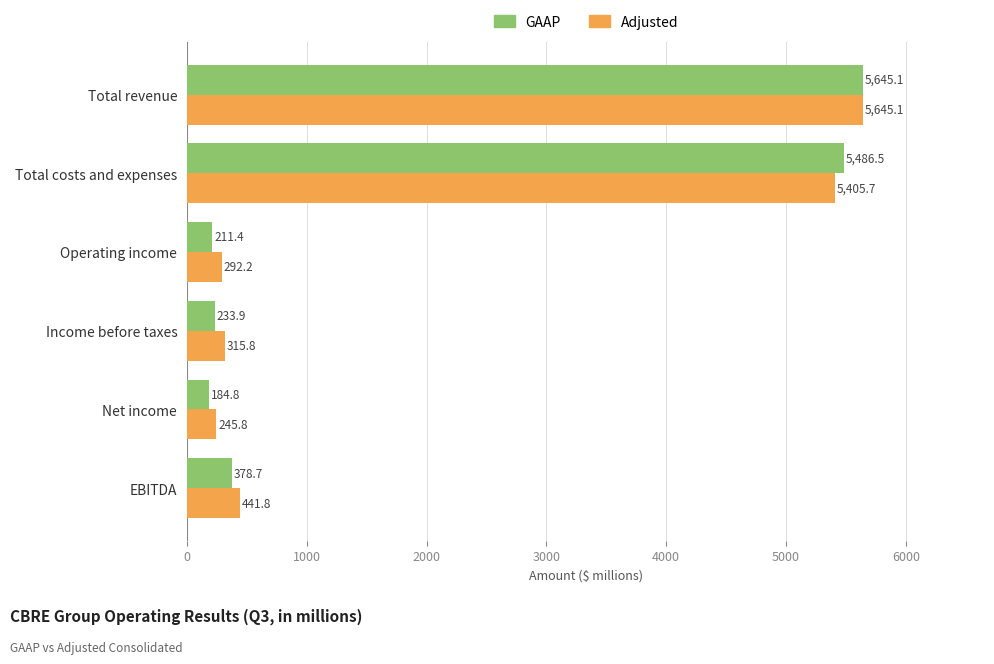

What is the total value across all series at EBITDA?

820.5